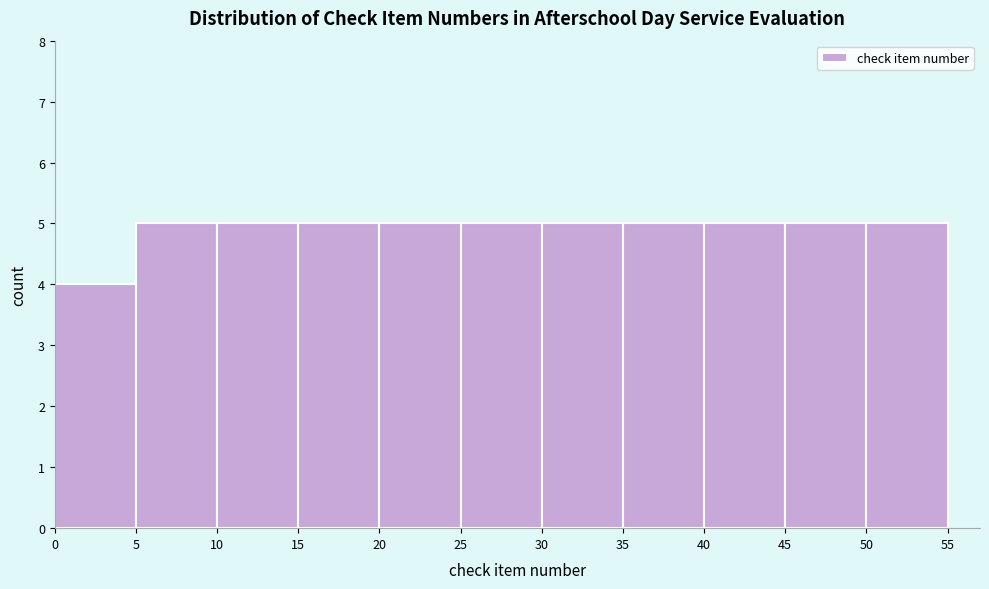

Reading left to right, list every bar in this chart as the range it spans on the x-axis followed by its height. The values are not printed on the chart, so give them approximately, as read against the axis.

0 to 5: 4
5 to 10: 5
10 to 15: 5
15 to 20: 5
20 to 25: 5
25 to 30: 5
30 to 35: 5
35 to 40: 5
40 to 45: 5
45 to 50: 5
50 to 55: 5